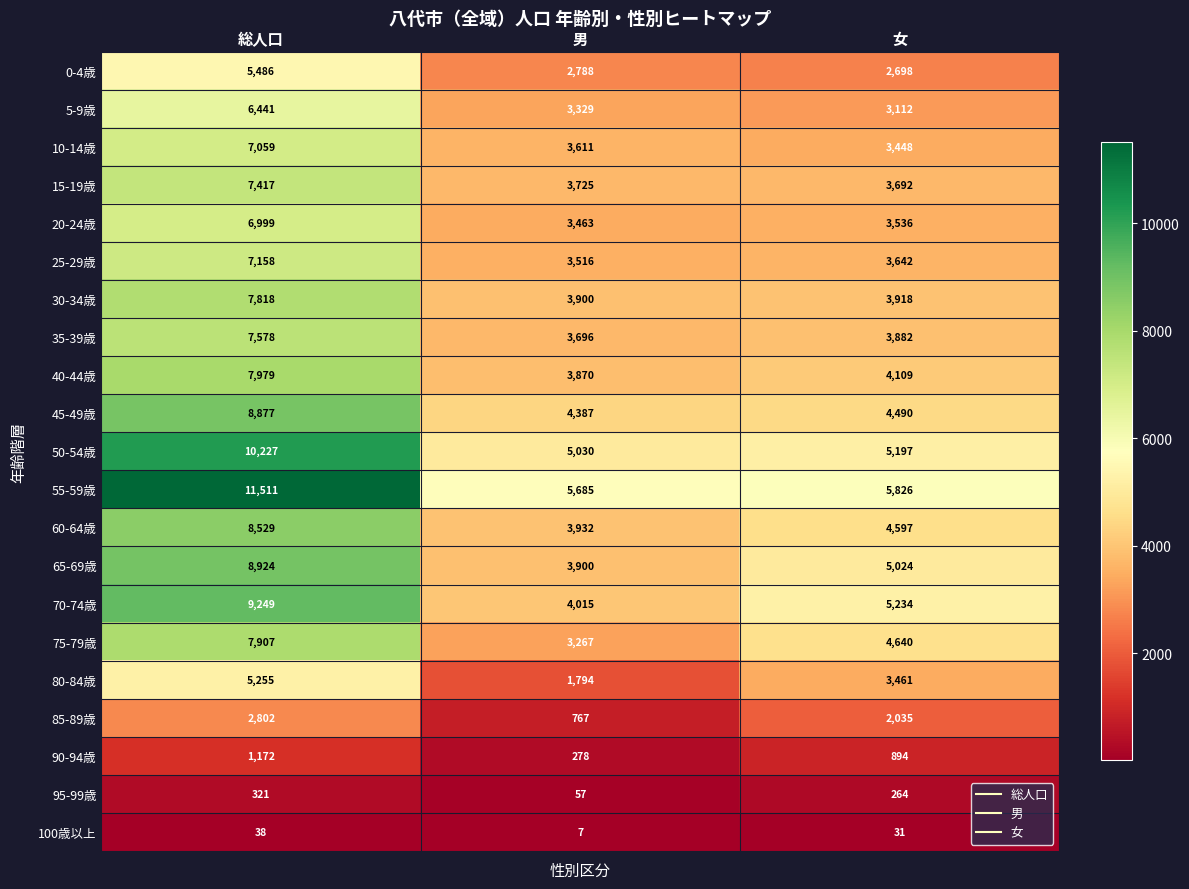

At which label is 100歳以上 closest to 22?

女